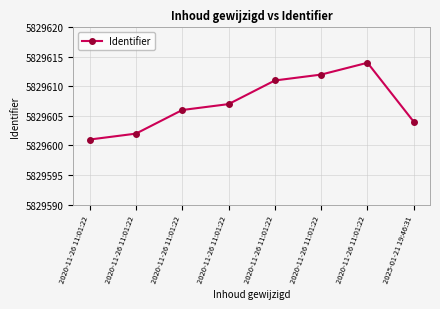

How many data points does each series have?

8